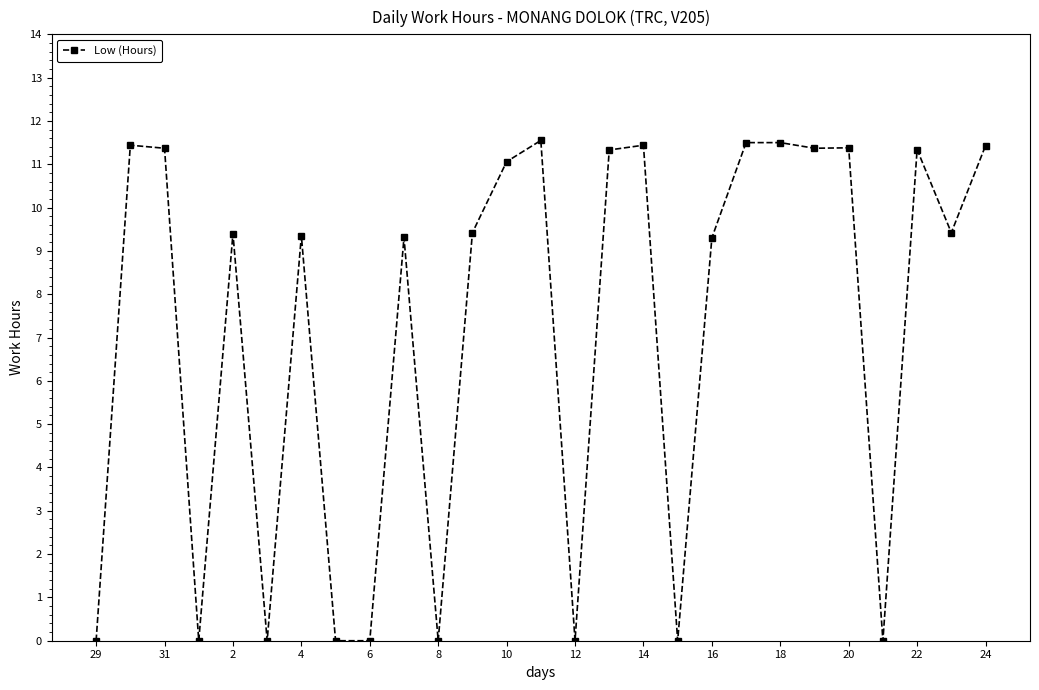

What is the value of the 10th point from the left?

9.3